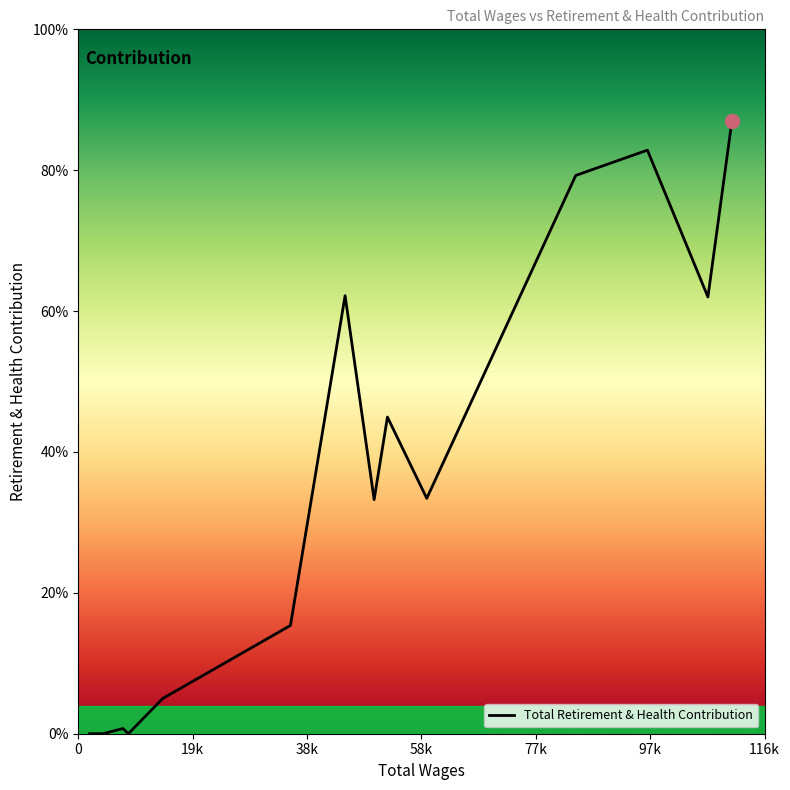

Does the chart display data point markers on the line(s)?

No